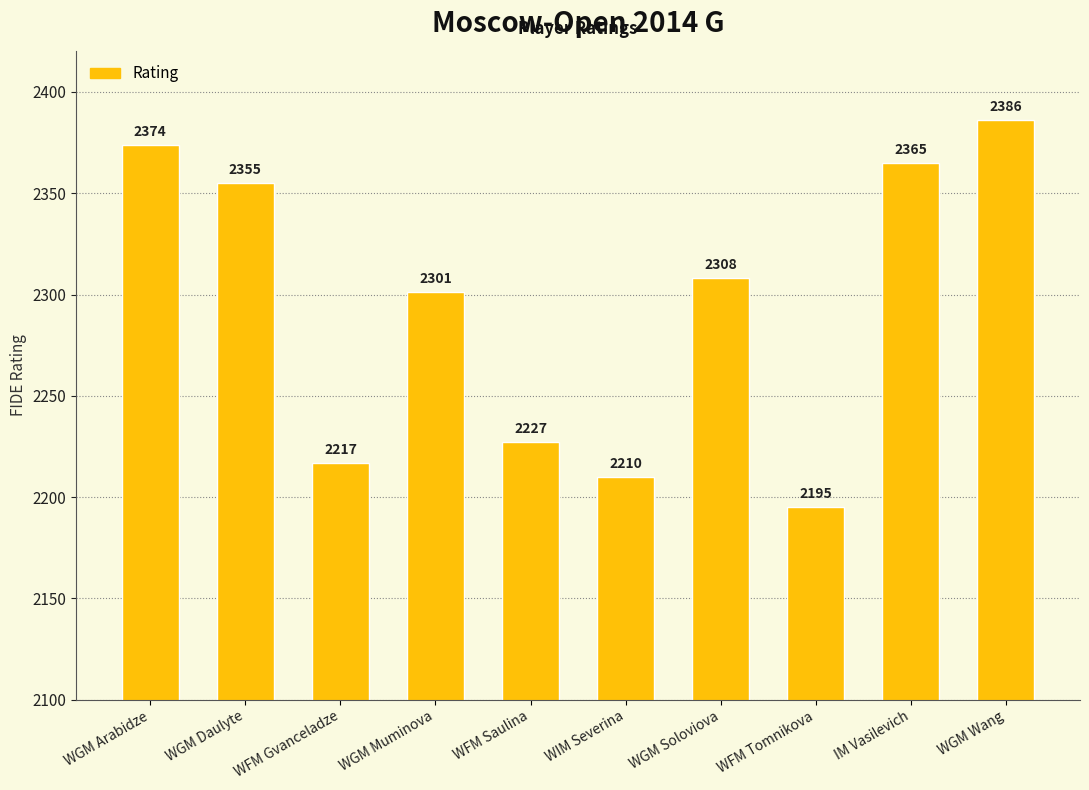

What is the sum of the values at WIM Severina and WFM Saulina?

4437